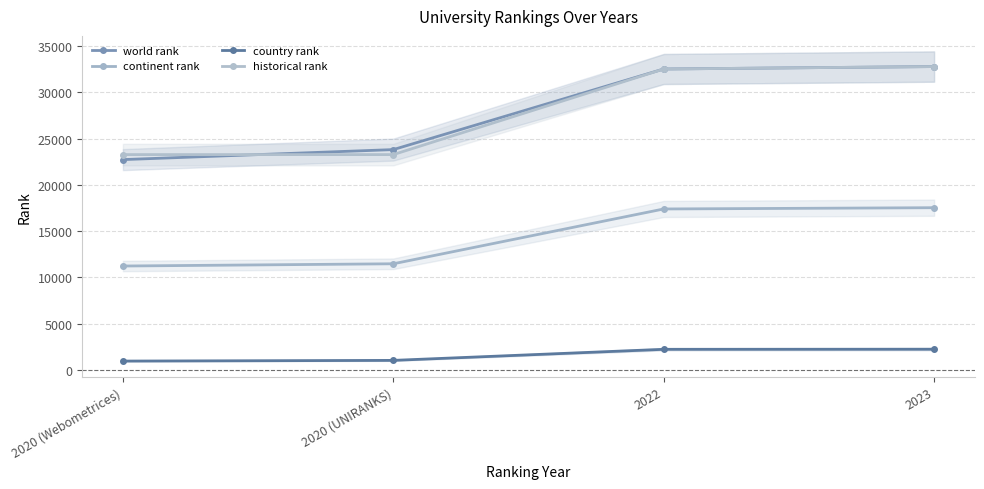

The country rank series shows 1549 at 2020 (Webometrices). True or false?

False